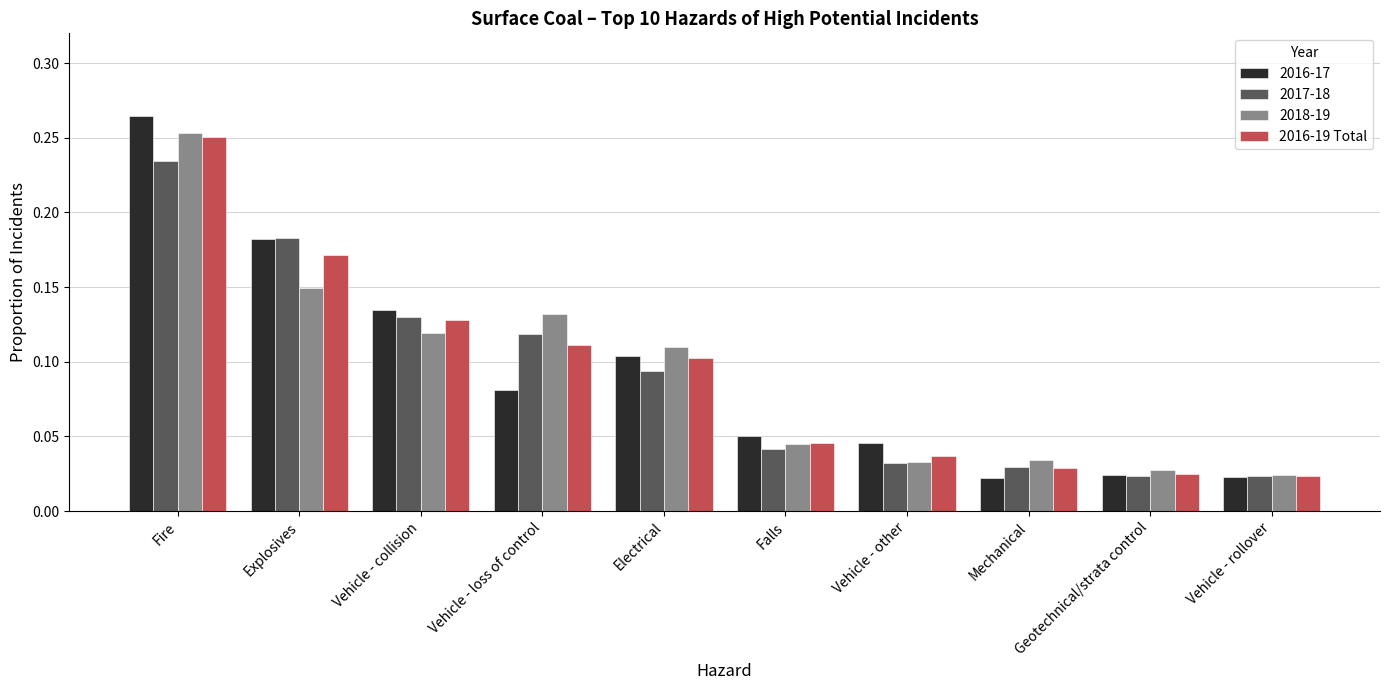

Is it true that 2016-19 Total equals 0.2 at Vehicle - loss of control?

False